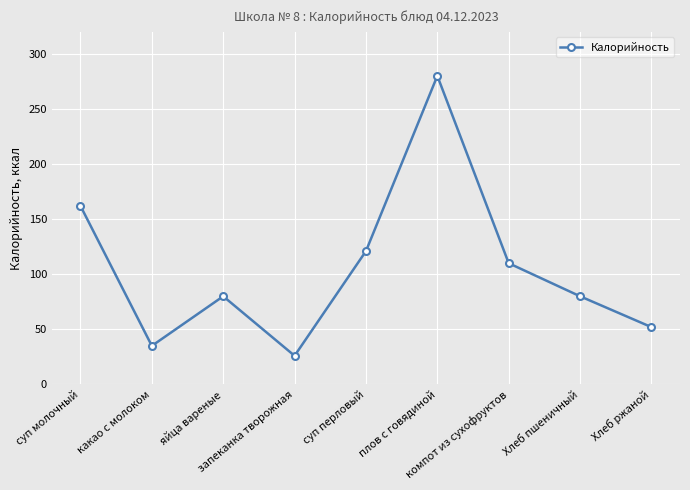

The chart shows a value of 108 at яйца вареные. True or false?

False